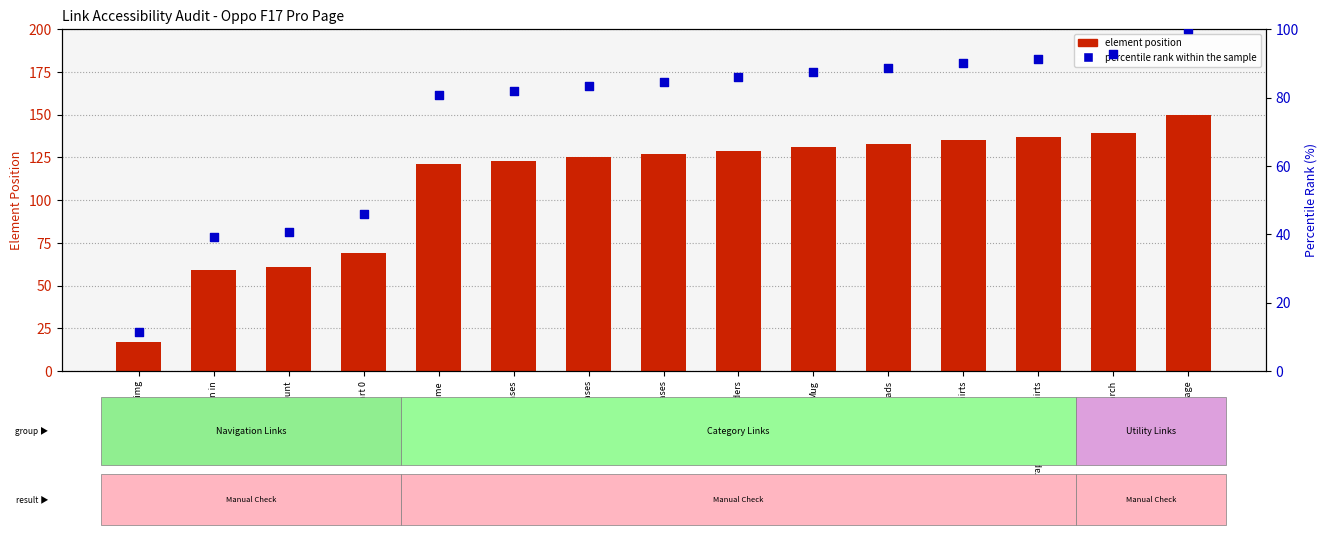

What are all the series names shown in the legend?

element position, percentile rank within the sample